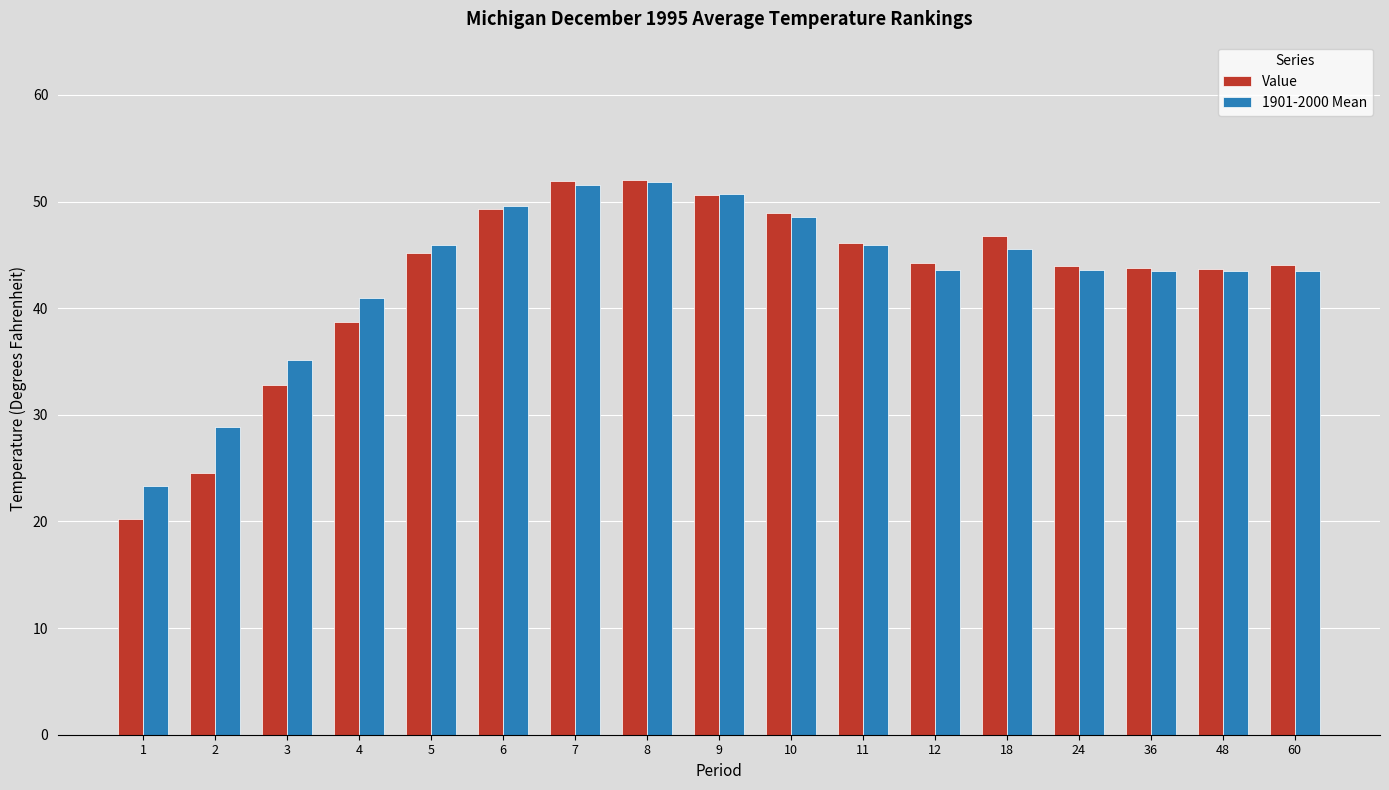

Which series has the largest total across all categories?

1901-2000 Mean